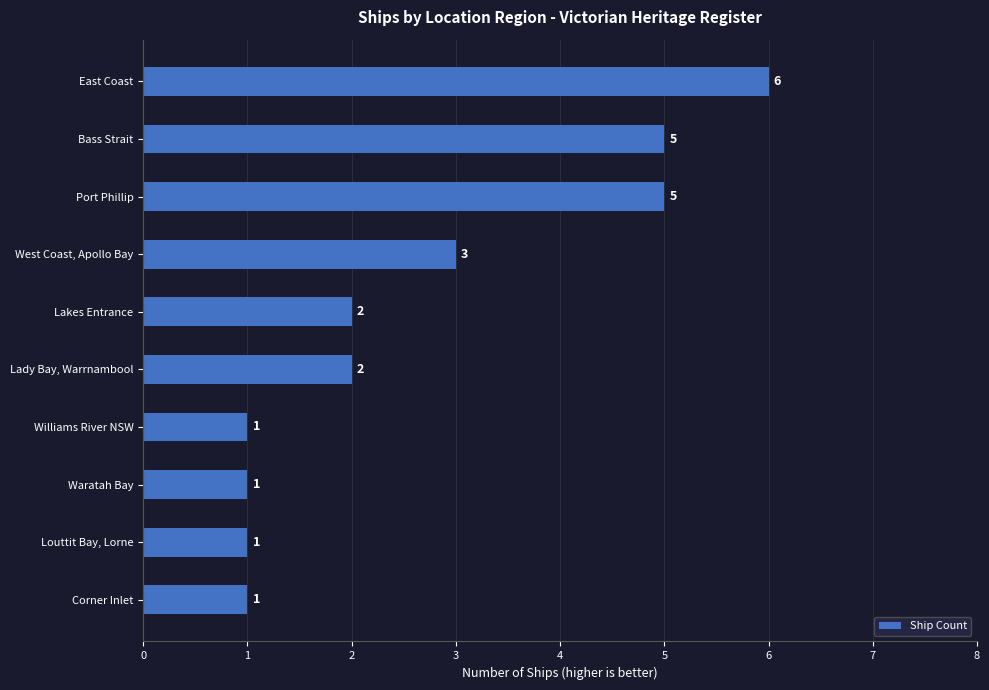

The chart shows a value of 1 at Waratah Bay. True or false?

True